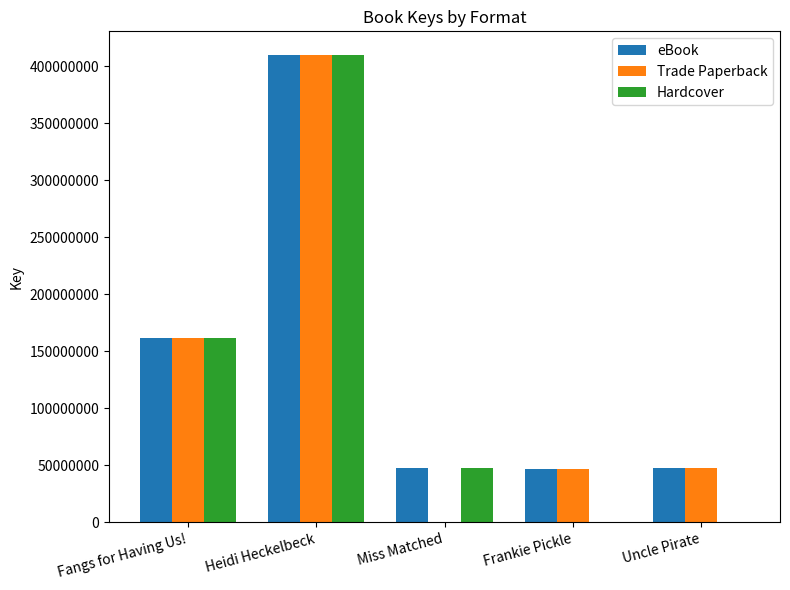

What are all the series names shown in the legend?

eBook, Trade Paperback, Hardcover